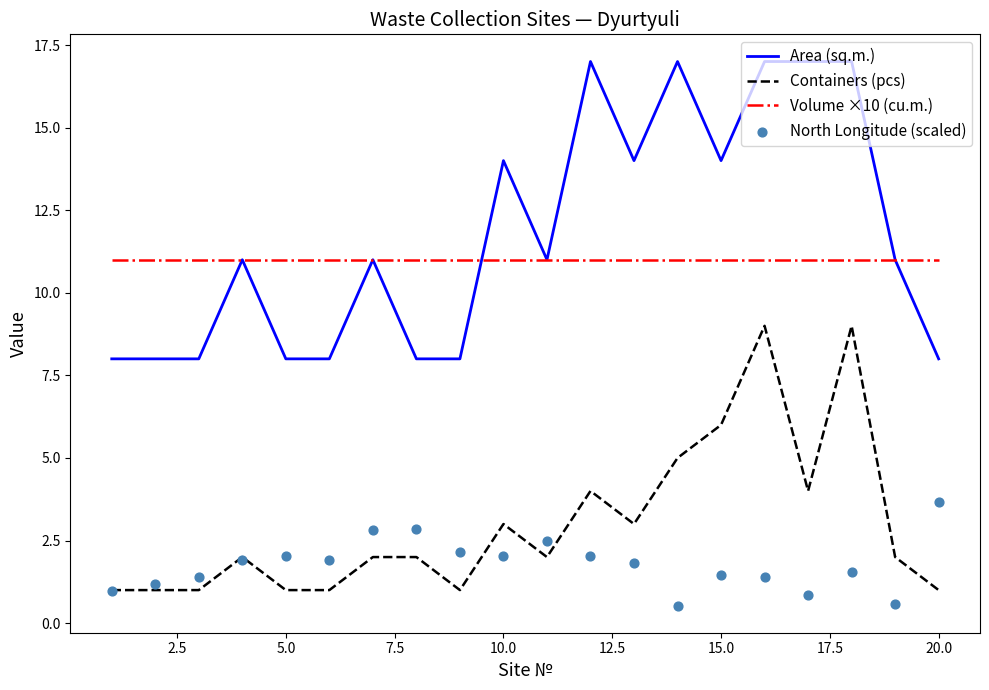

Which series has the largest total across all categories?

Area (sq.m.)